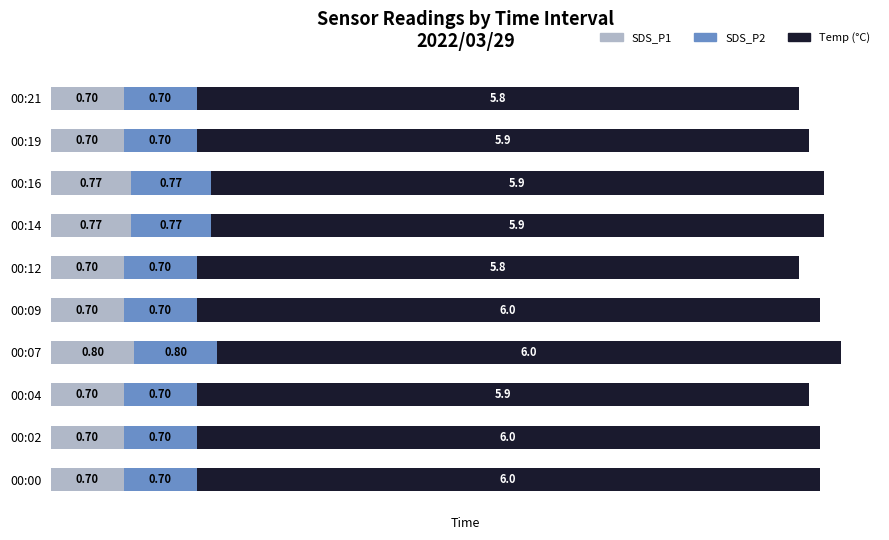

What is the total value across all series at 00:19?

7.3